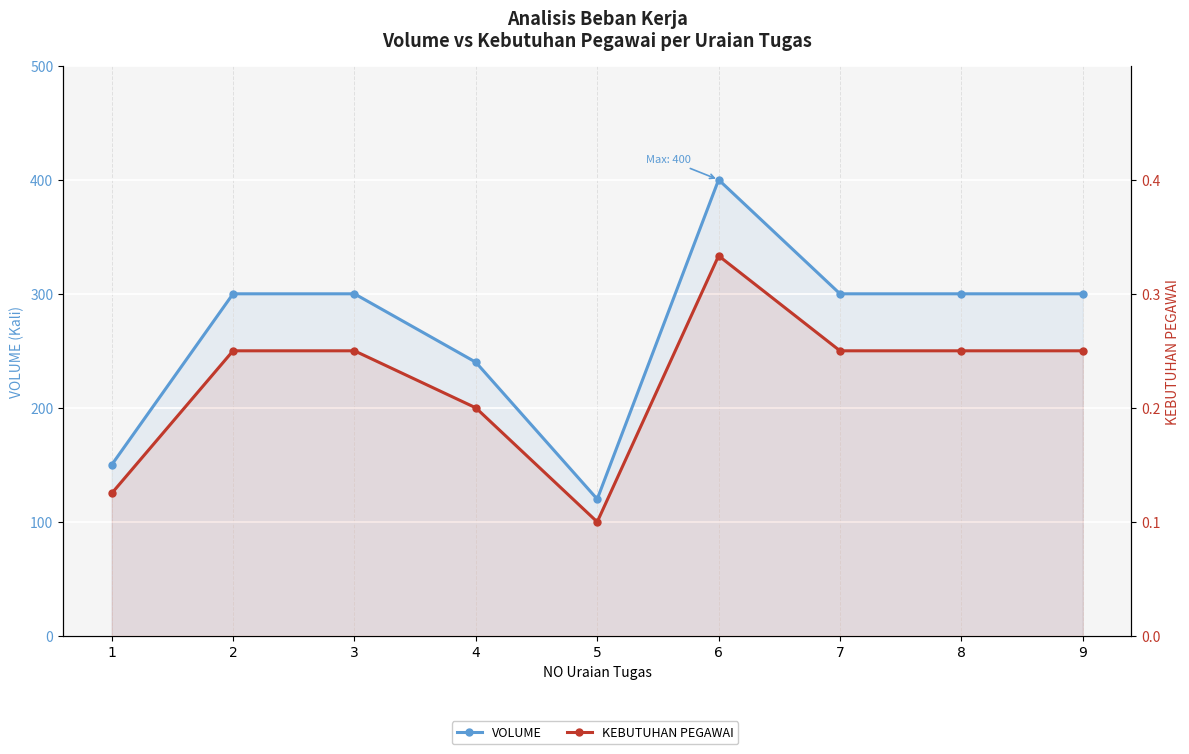

What is the difference between the highest and lowest values at 4?

239.8